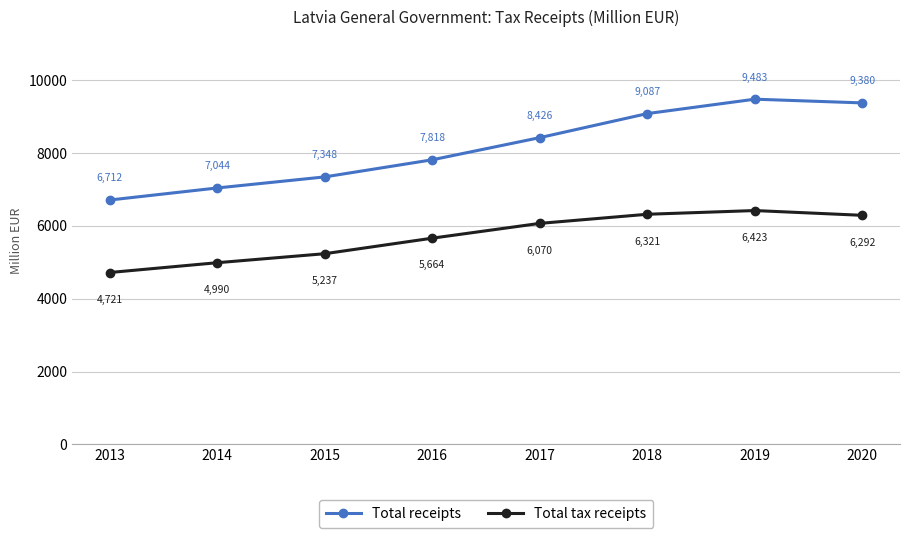

Between 2015 and 2016, which series saw the biggest shift?

Total receipts